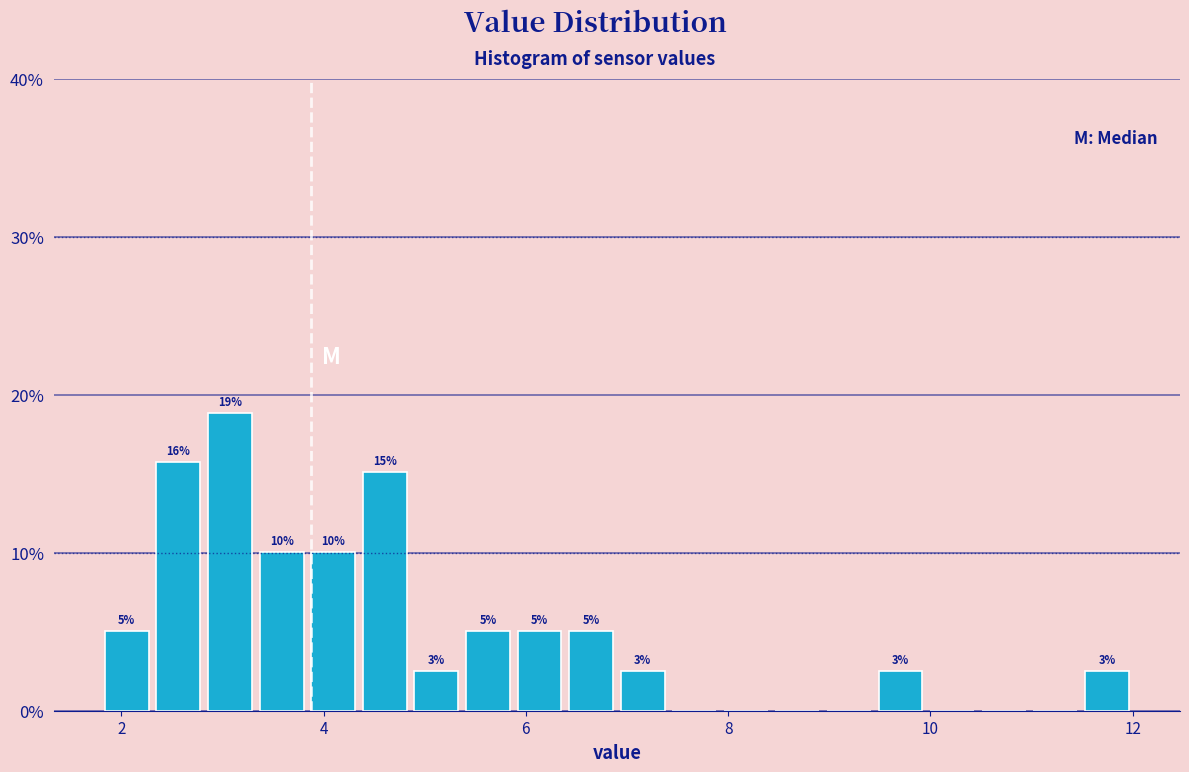

Read against the x-axis, roughly where is the centre of the tallest bar?

3.0